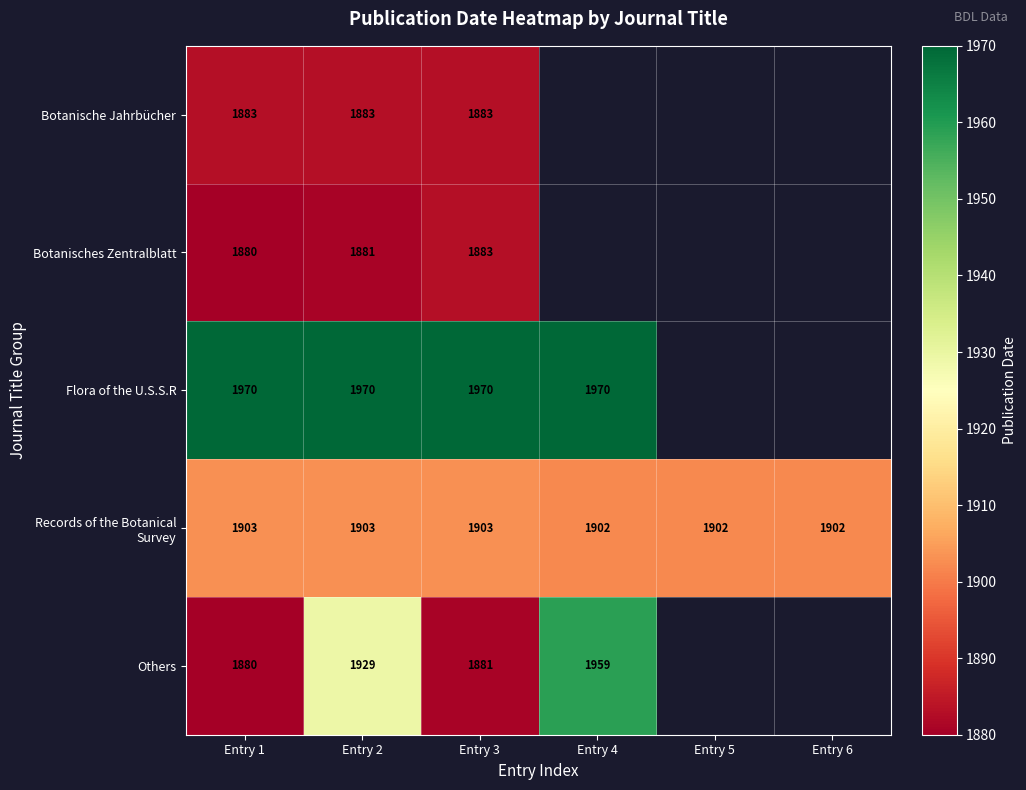

What is the greatest value displayed?

1970.0